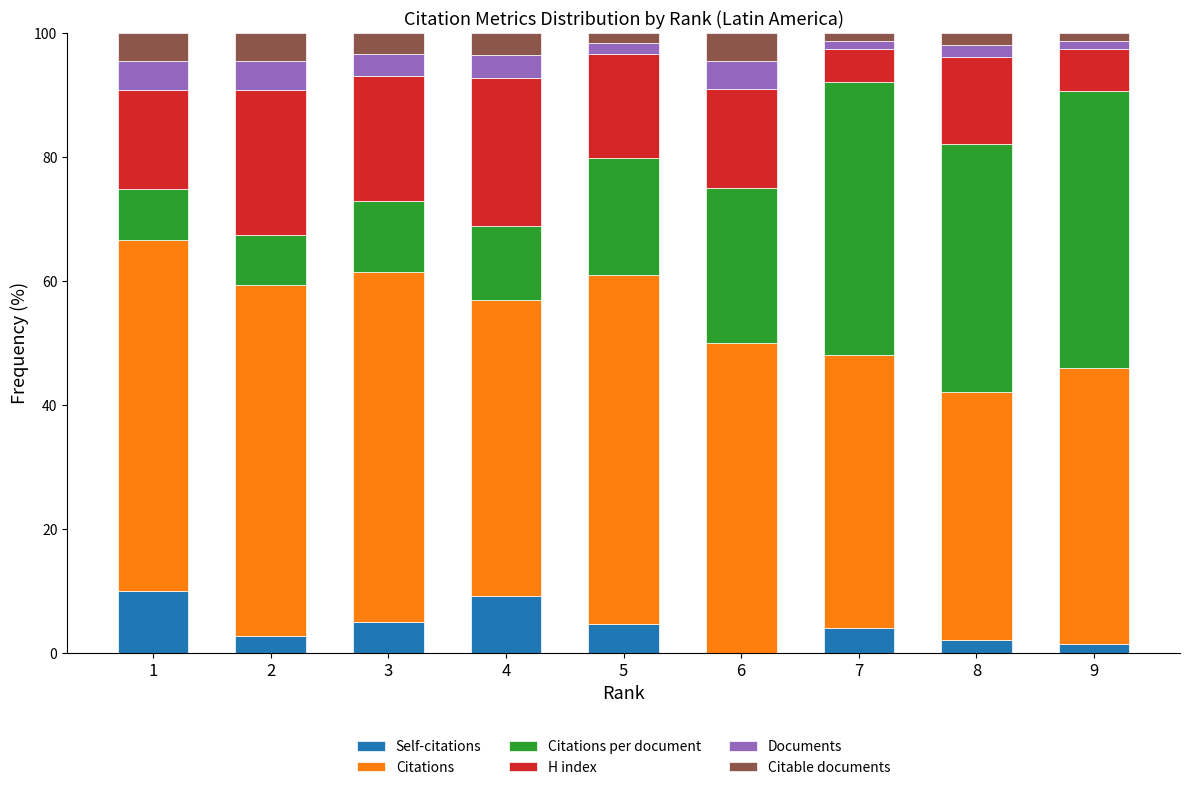

What is the sum of the Self-citations values at 6 and 4?

9.2